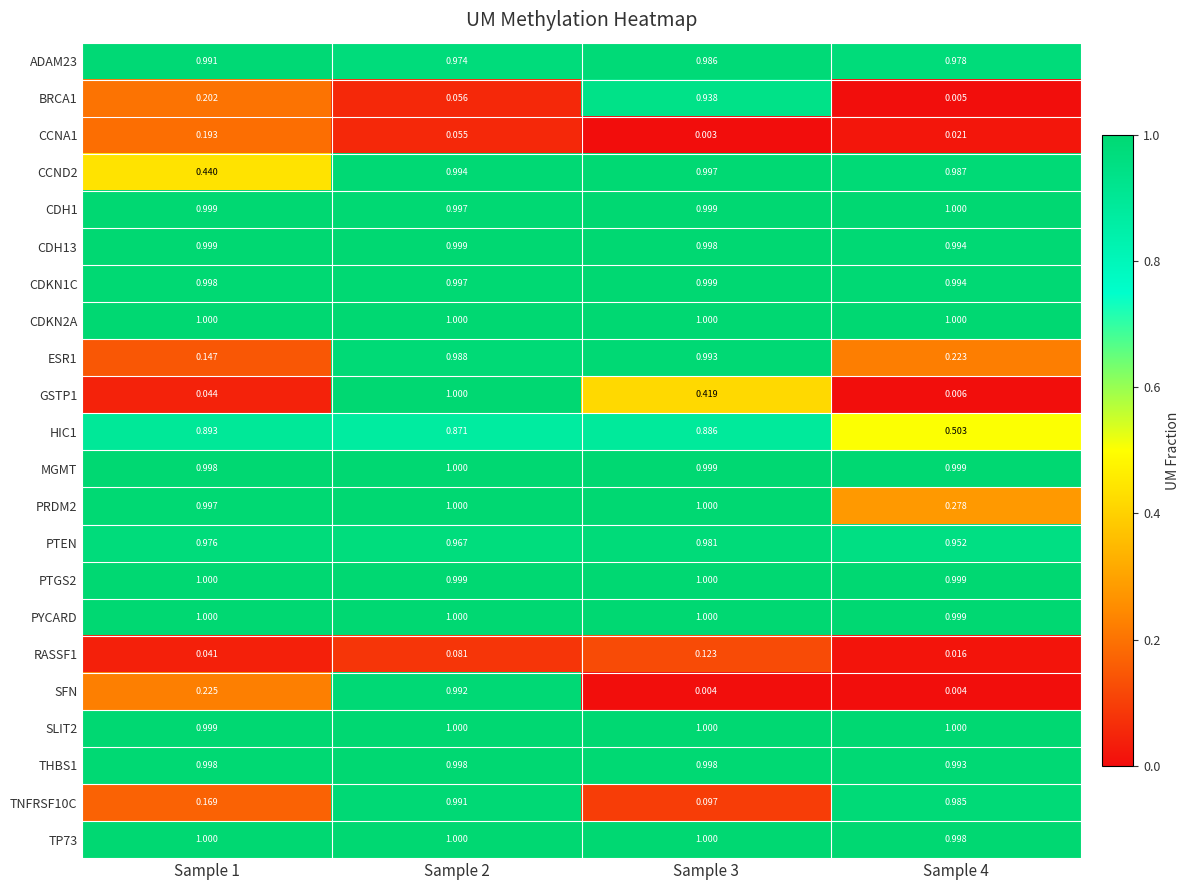

Is the value of PYCARD at Sample 4 greater than the value of CDKN2A at Sample 1?

No